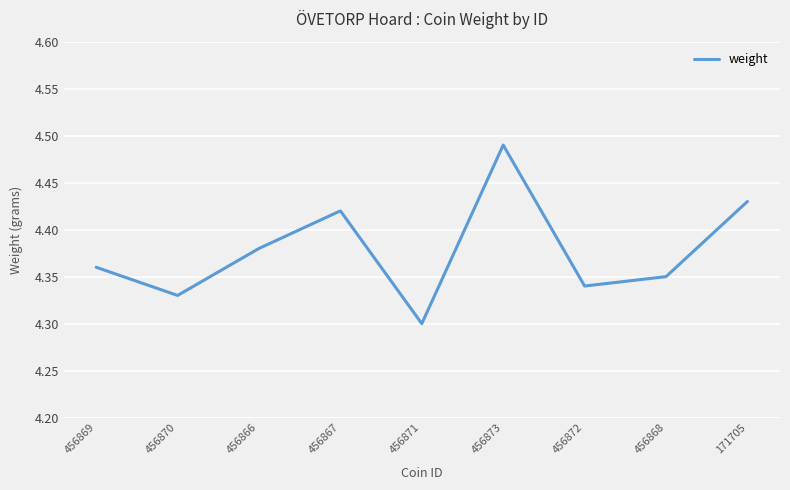

What is the difference between the maximum and minimum values?

0.2